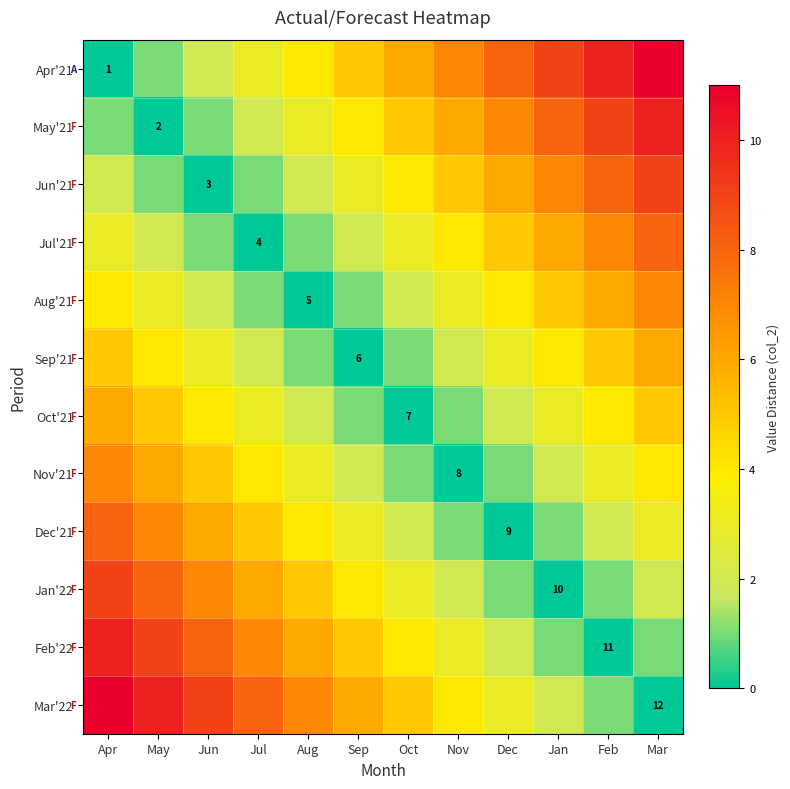

At how many categories does at least one series exceed 8?

6